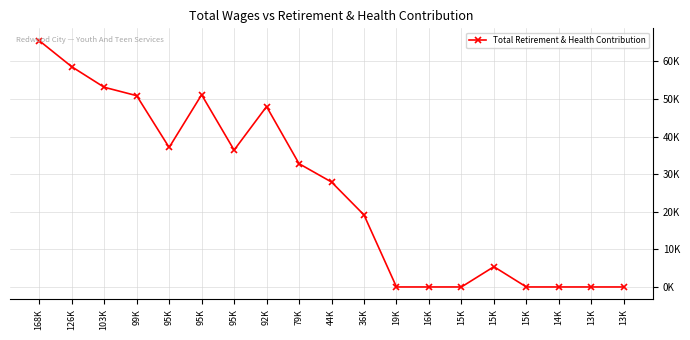

True or false: the data shows 51134 at 95K.

True